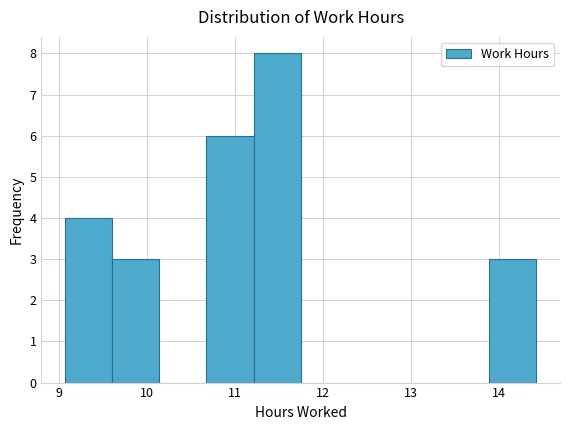

What is the height of the bar covering 9.1 to 9.6 on the x-axis? Neither the bar edges nor the heights are printed on the chart, so give them approximately, as read against the axes.

4